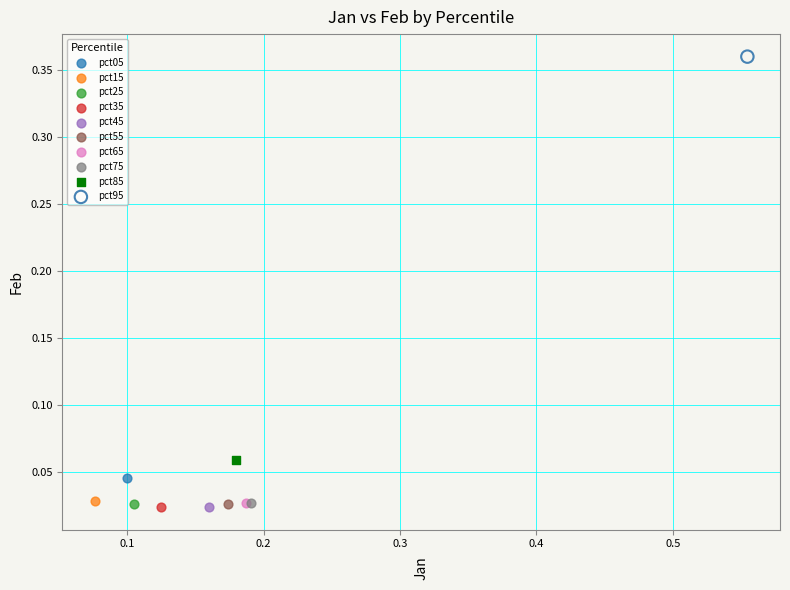

Which series contains the highest Y value?

pct95